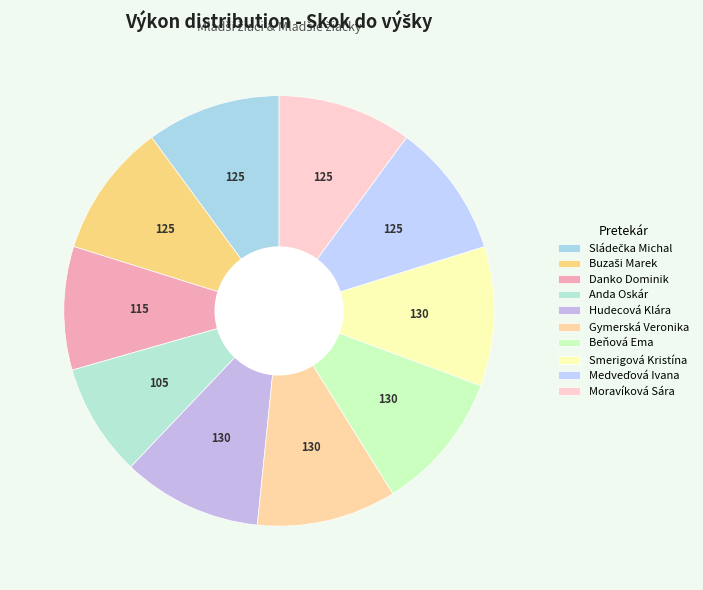

What is the change in value from Danko Dominik to Gymerská Veronika?

+15